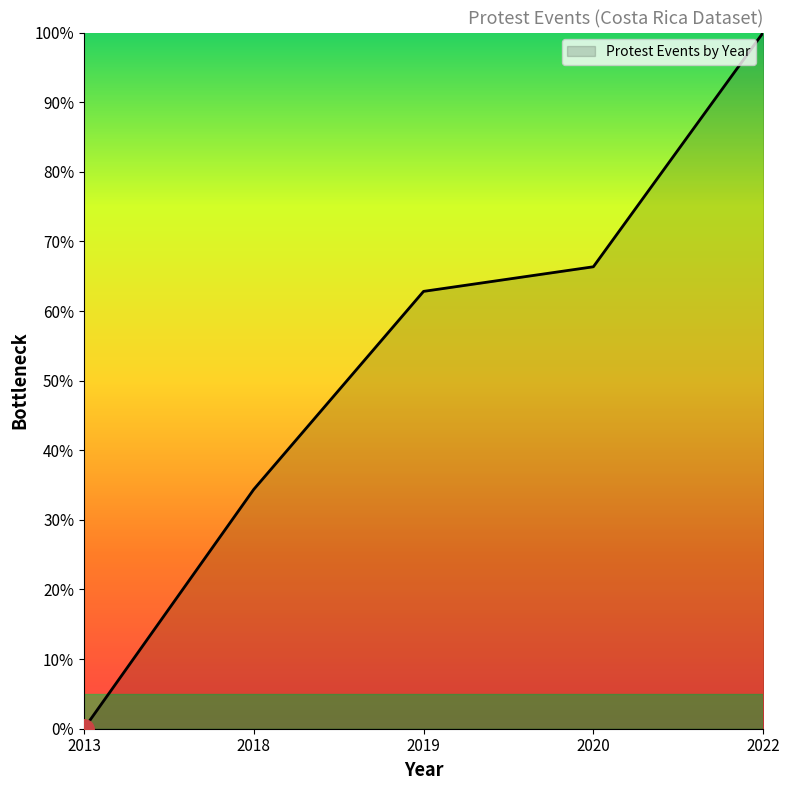

How many lines are shown in the chart?

1